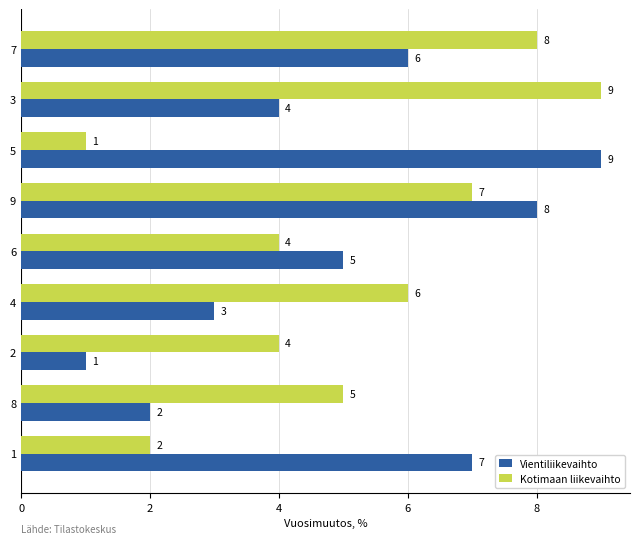

What is the difference between the Vientiliikevaihto values at 4 and 6?

2